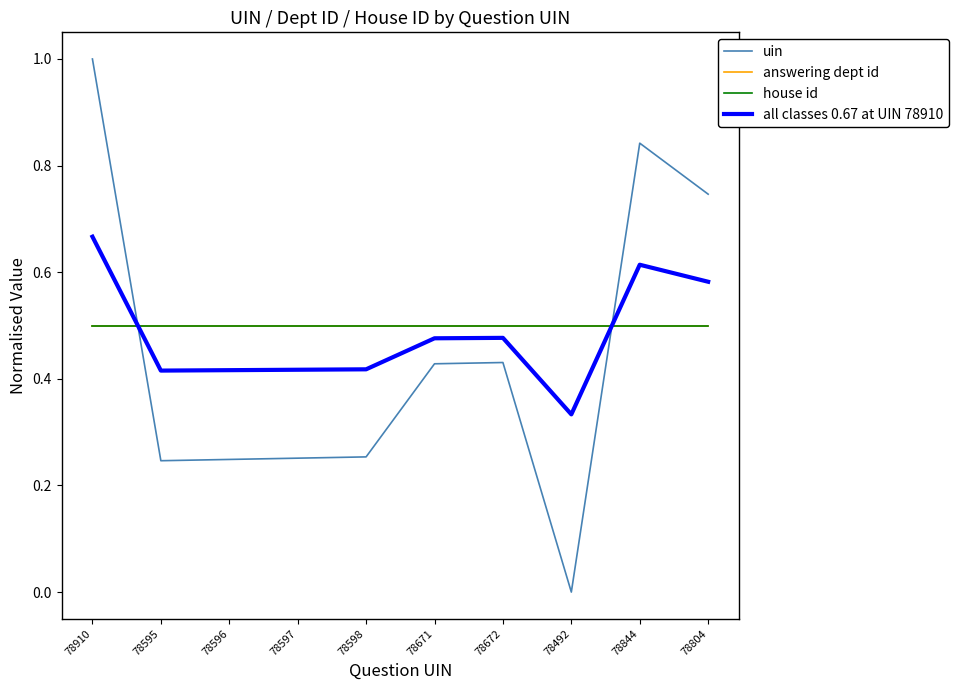

At which category does the chart reach its minimum across all series?

78492